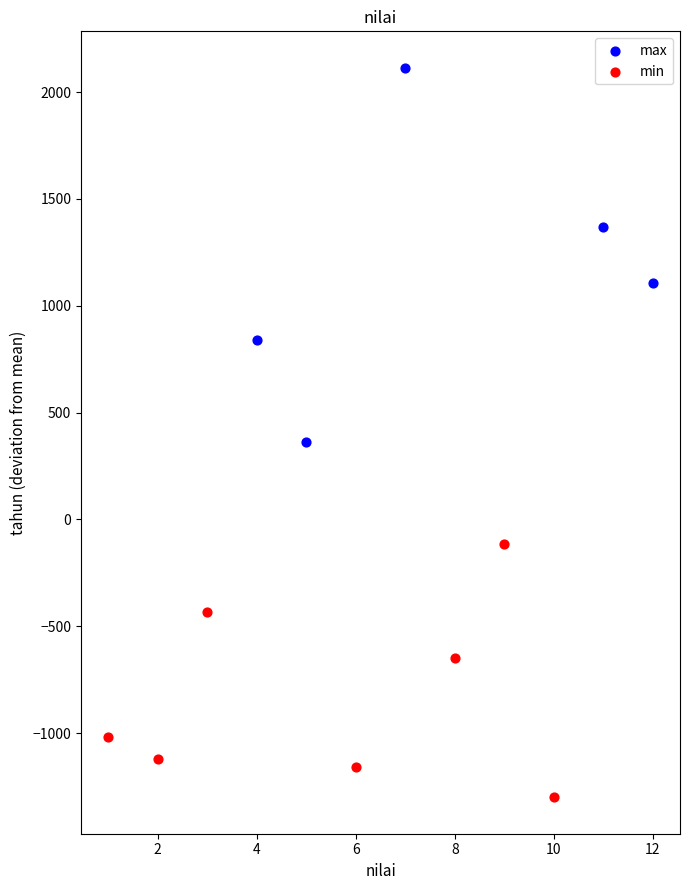

Which series has the widest spread of Y values?

max